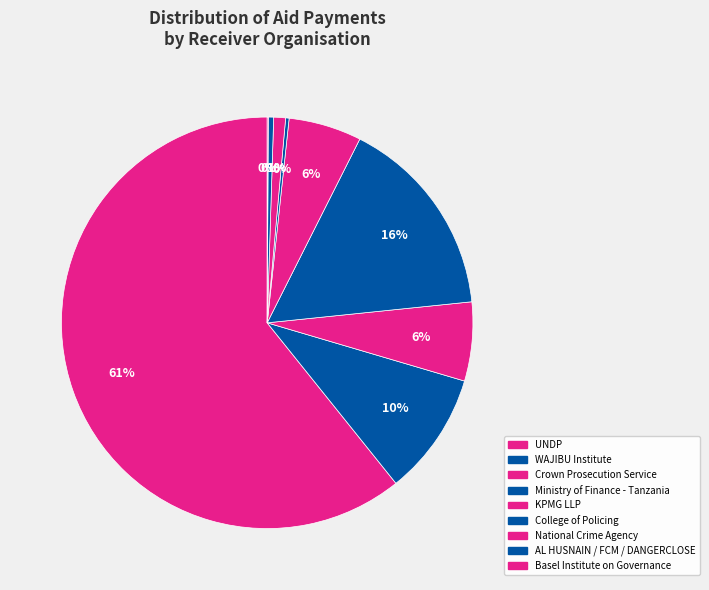

What is the largest slice in the pie chart?

United Nations Development Programme (UNDP)